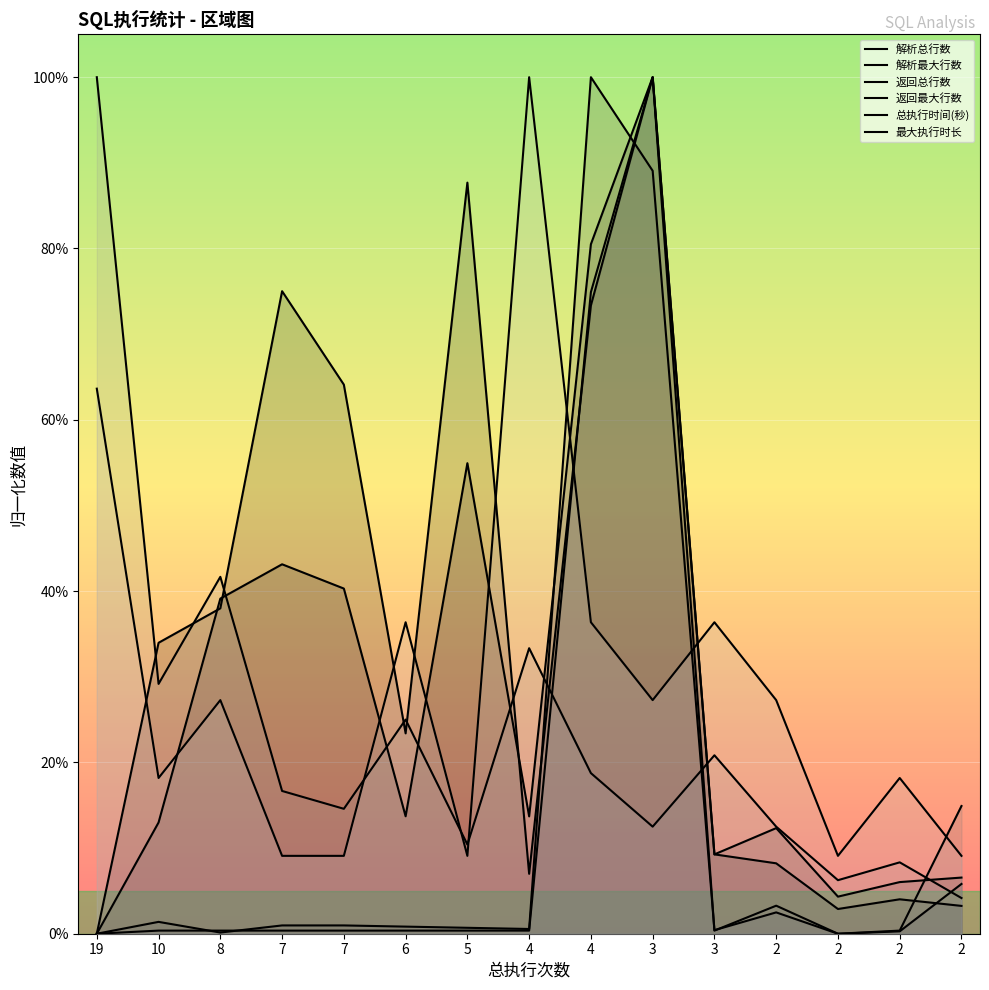

What is the value of the 解析最大行数 point at the 6th from the left?

0.1